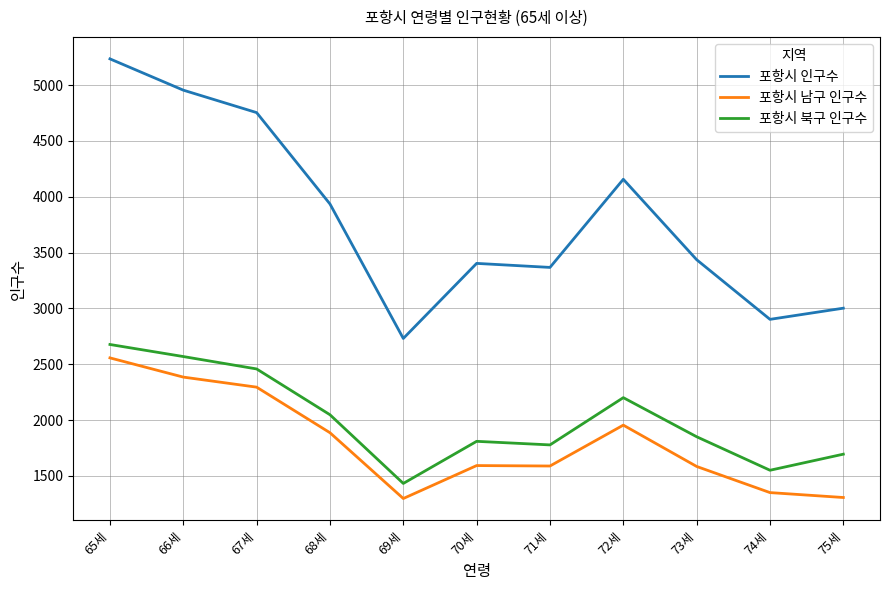

Count the number of categories in the chart.

11